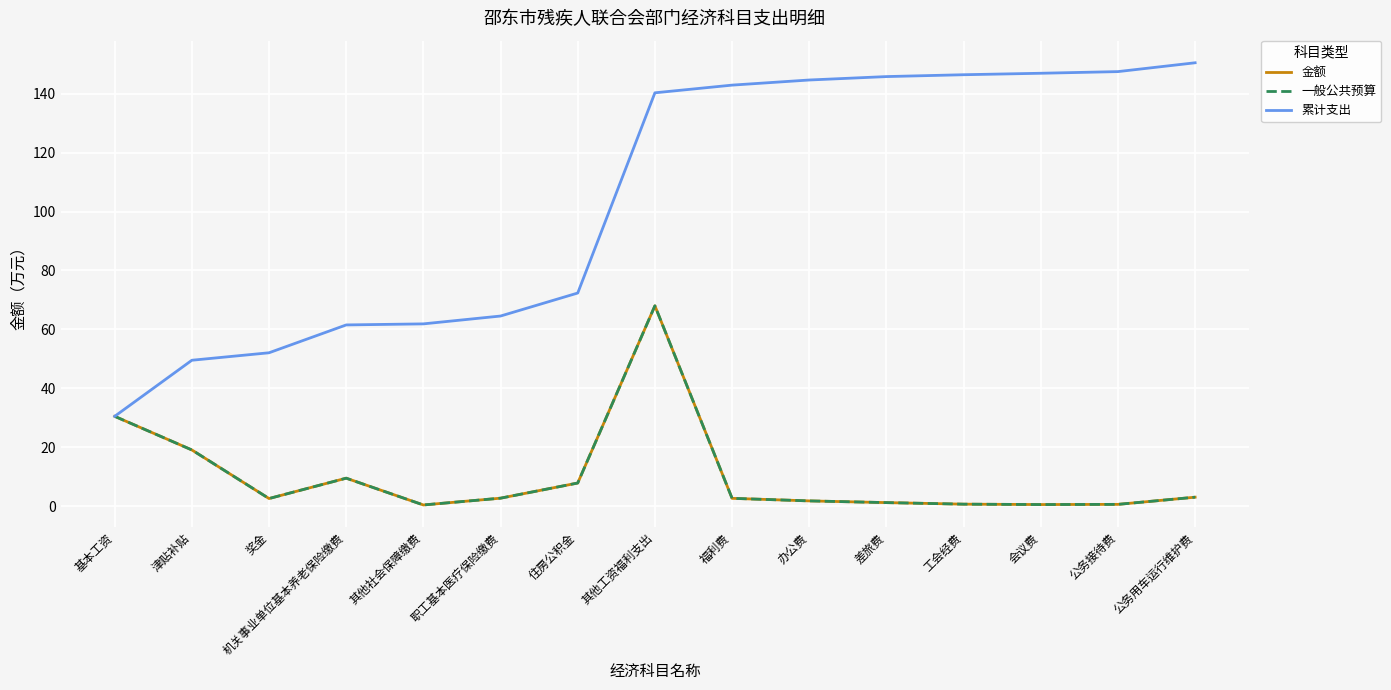

Reading left to right, extract all data points from this chart.

金额: 30.5	19.0	2.5	9.5	0.4	2.7	7.8	68.0	2.6	1.7	1.2	0.6	0.5	0.6	3.0
一般公共预算: 30.5	19.0	2.5	9.5	0.4	2.7	7.8	68.0	2.6	1.7	1.2	0.6	0.5	0.6	3.0
累计支出: 30.5	49.5	52.0	61.5	61.9	64.5	72.3	140.3	142.9	144.7	145.8	146.5	147.0	147.5	150.5